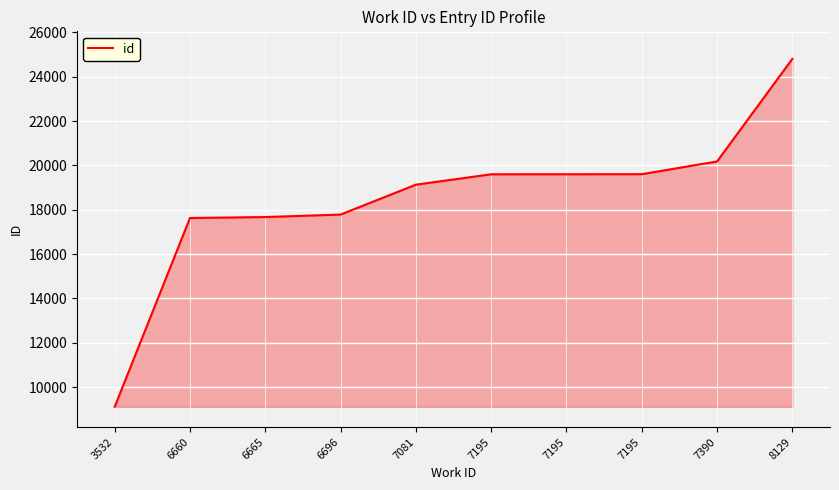

Which has a higher value, 6665 or 7195?

7195